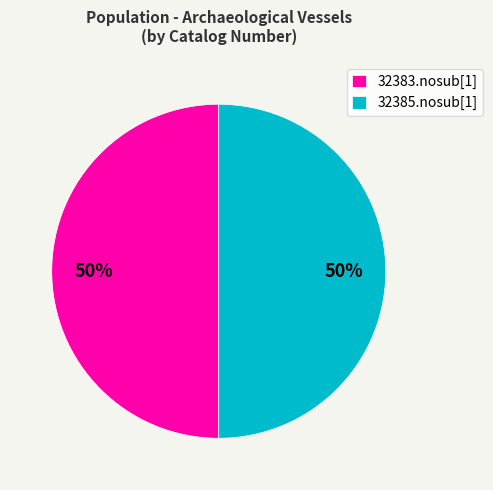

How many segments does this pie chart have?

2